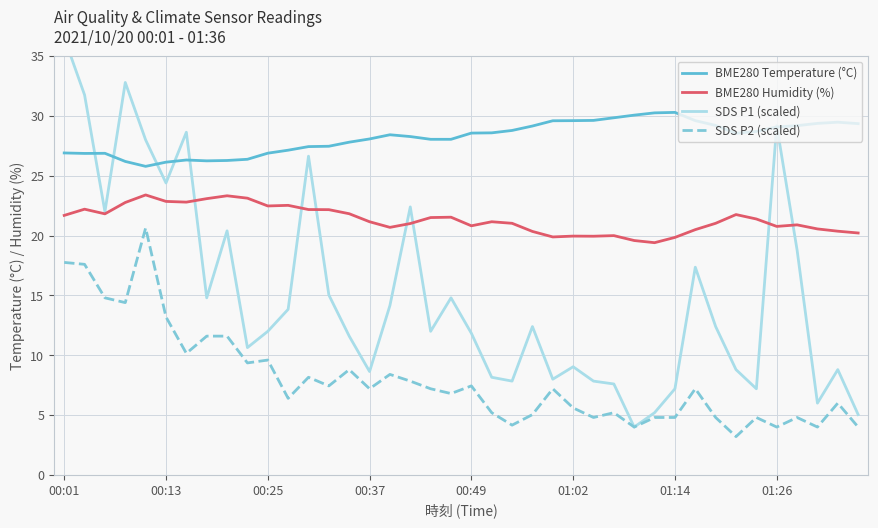

How many intersections are there between BME280 Humidity (%) and SDS P1 (scaled)?

7